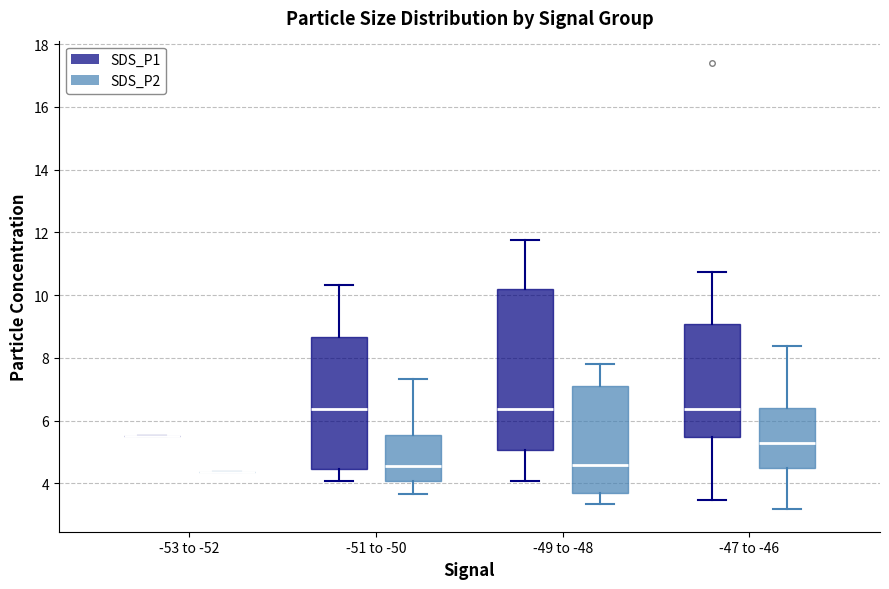

Reading left to right, transcribe this box plot: for each box, give where its median line is, the range the box spans, and where its two whiskers end, as read against the y-axis. The values are not printed on the chart, so give them approximately, as read against the axis.

-53 to -52 (SDS_P1): box collapsed to a line at 5.6, whiskers 5.6 to 5.6
-53 to -52 (SDS_P2): box collapsed to a line at 4.4, whiskers 4.4 to 4.4
-51 to -50 (SDS_P1): median 6.4, box 4.4 to 8.6, whiskers 4.0 to 10.4
-51 to -50 (SDS_P2): median 4.6, box 4.0 to 5.6, whiskers 3.6 to 7.4
-49 to -48 (SDS_P1): median 6.4, box 5.0 to 10.2, whiskers 4.0 to 11.8
-49 to -48 (SDS_P2): median 4.6, box 3.6 to 7.2, whiskers 3.4 to 7.8
-47 to -46 (SDS_P1): median 6.4, box 5.4 to 9.0, whiskers 3.4 to 10.8
-47 to -46 (SDS_P2): median 5.2, box 4.4 to 6.4, whiskers 3.2 to 8.4